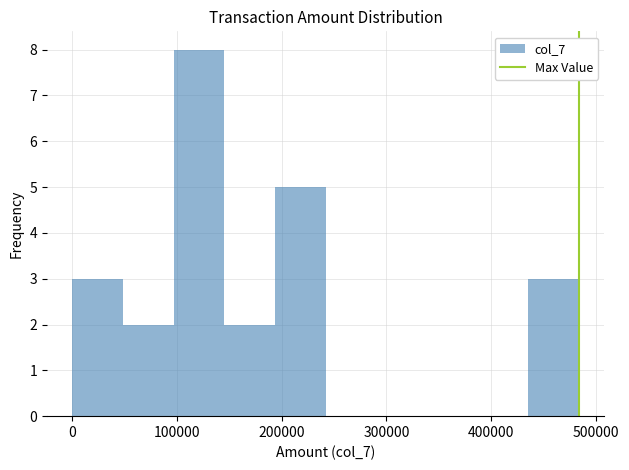

Reading left to right, transcribe this chart: for each bar, give the range it covers on the x-axis and its height. Neither the bar edges nor the heights are printed on the chart, so give them approximately, as read against the axes.

0 to 50000: 3
50000 to 100000: 2
100000 to 150000: 8
150000 to 190000: 2
190000 to 240000: 5
240000 to 290000: 0
290000 to 340000: 0
340000 to 390000: 0
390000 to 440000: 0
440000 to 480000: 3